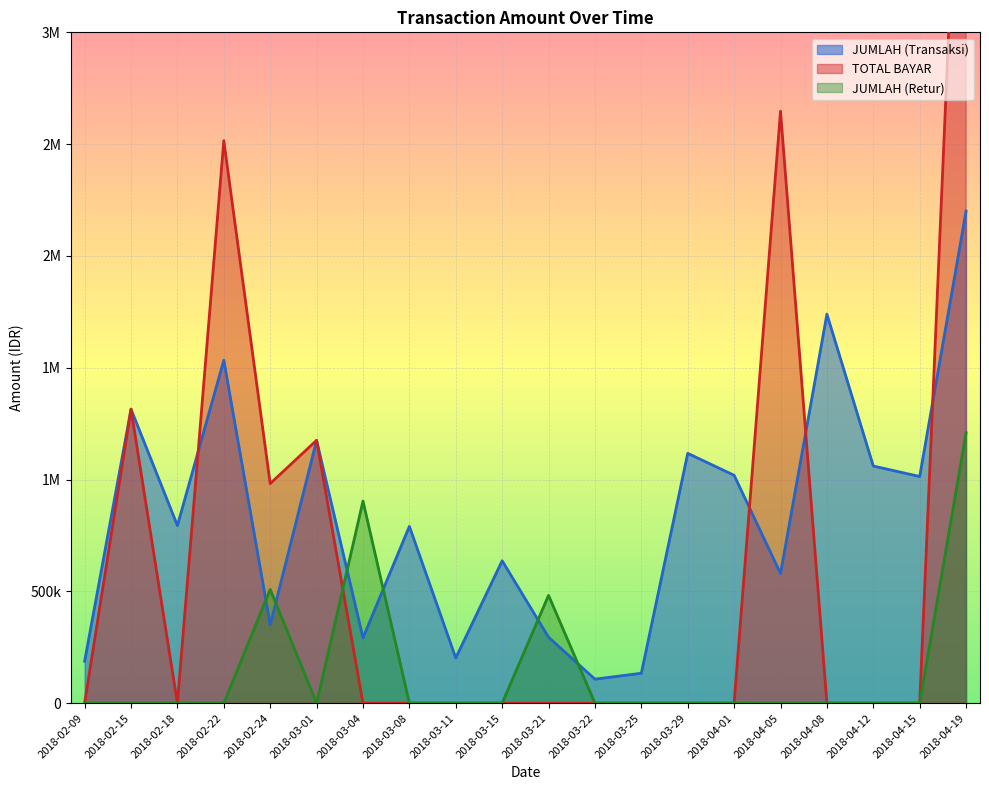

Between 2018-02-18 and 2018-03-21, which is larger?

2018-02-18